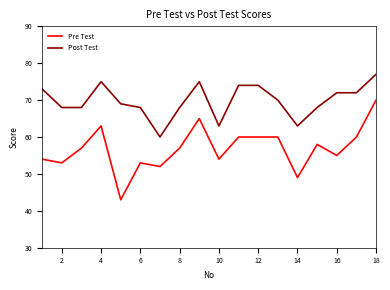

Which series has the largest total across all categories?

Post Test